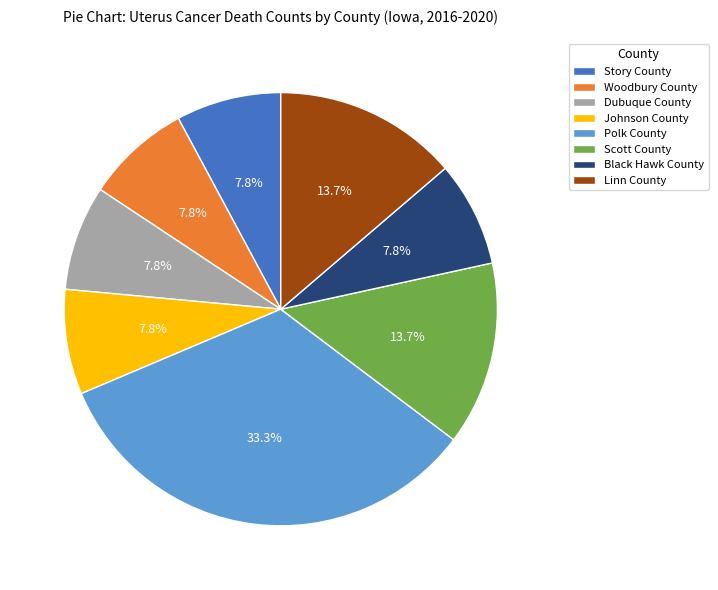

Is there any slice that represents more than half of the pie?

No